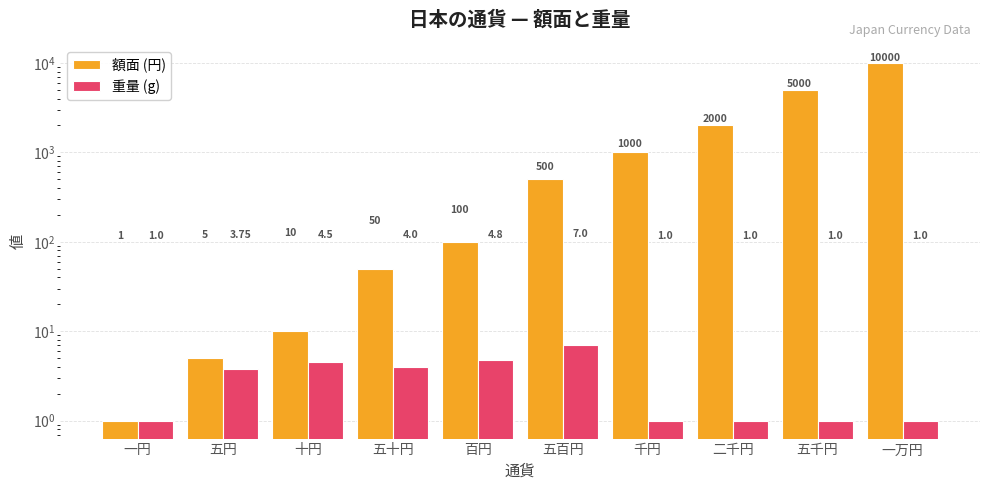

List the series in order of their peak value, lowest first.

重量 (g), 額面 (円)